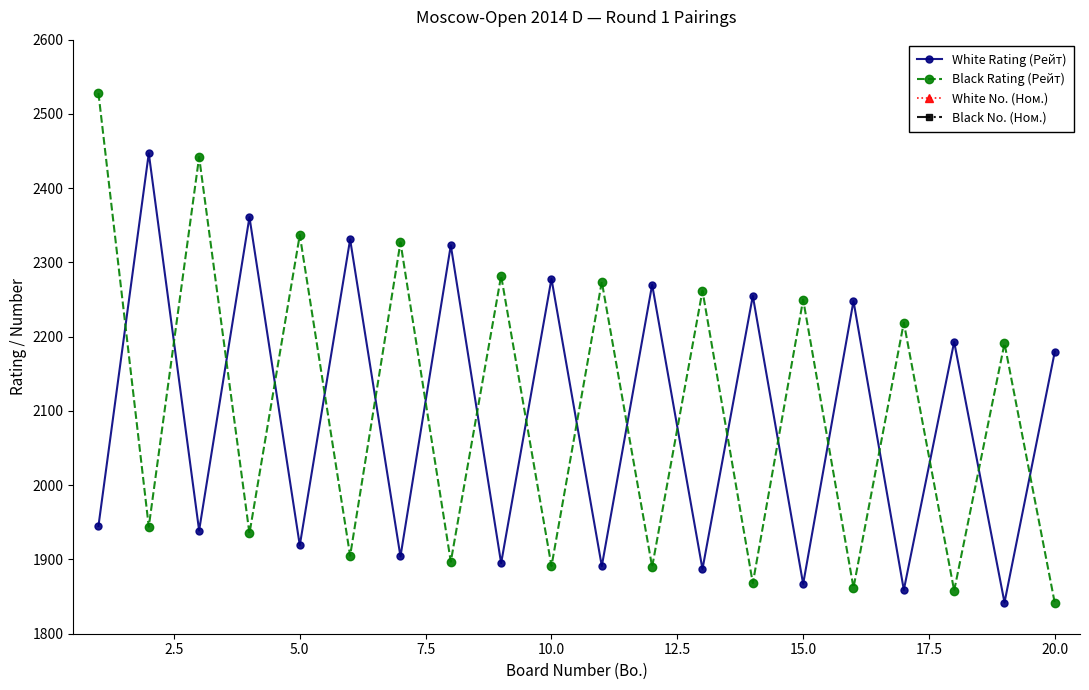

What is the lowest value of the White Rating (Рейт) series?

1842